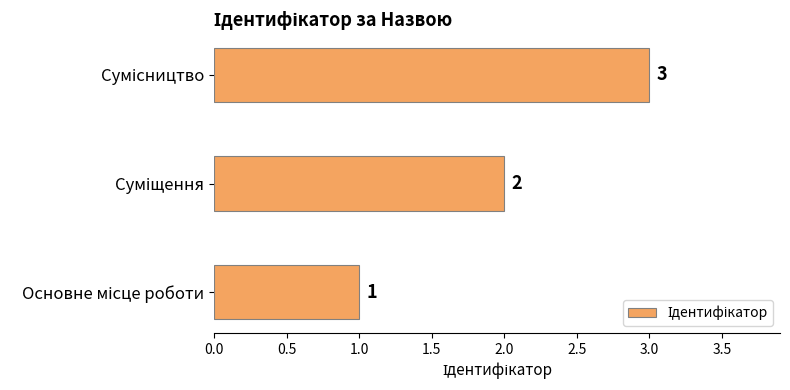

What is the maximum value shown in the chart?

3